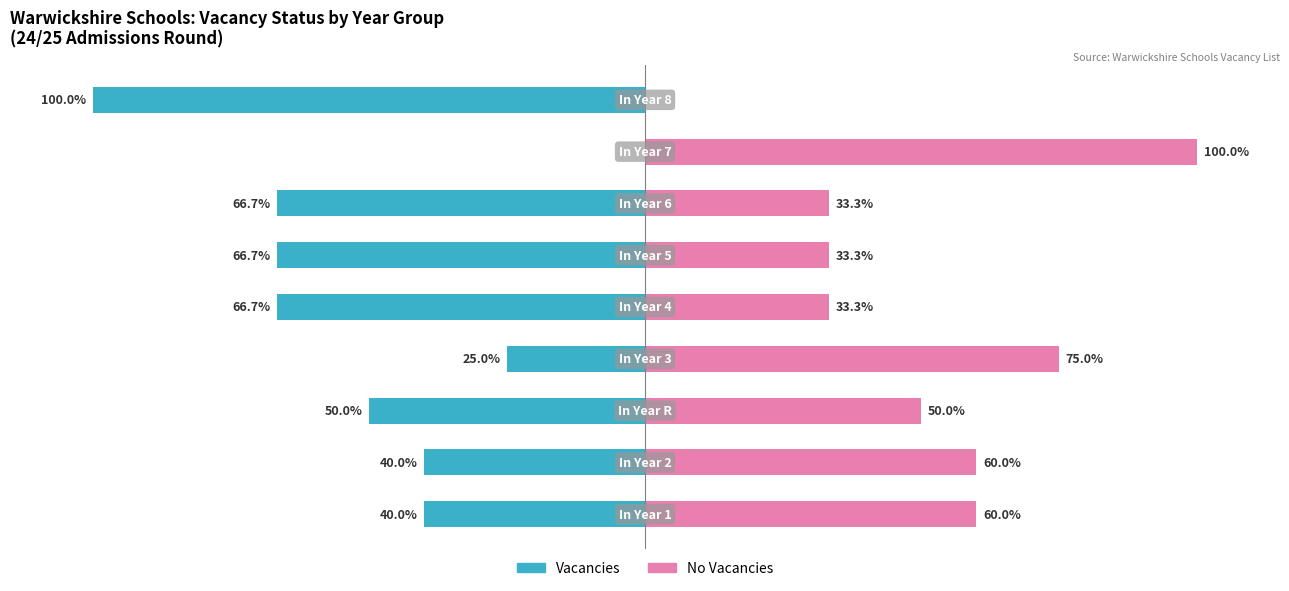

Count the number of categories in the chart.

9